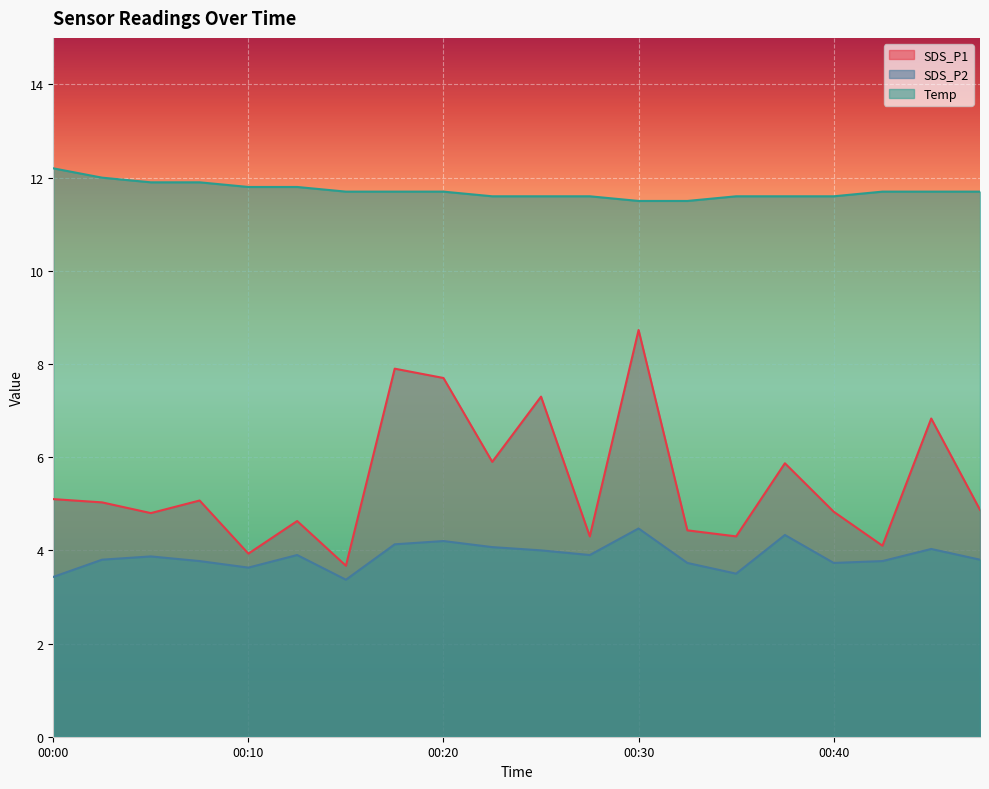

What is the sum of all SDS_P1 values?

109.3